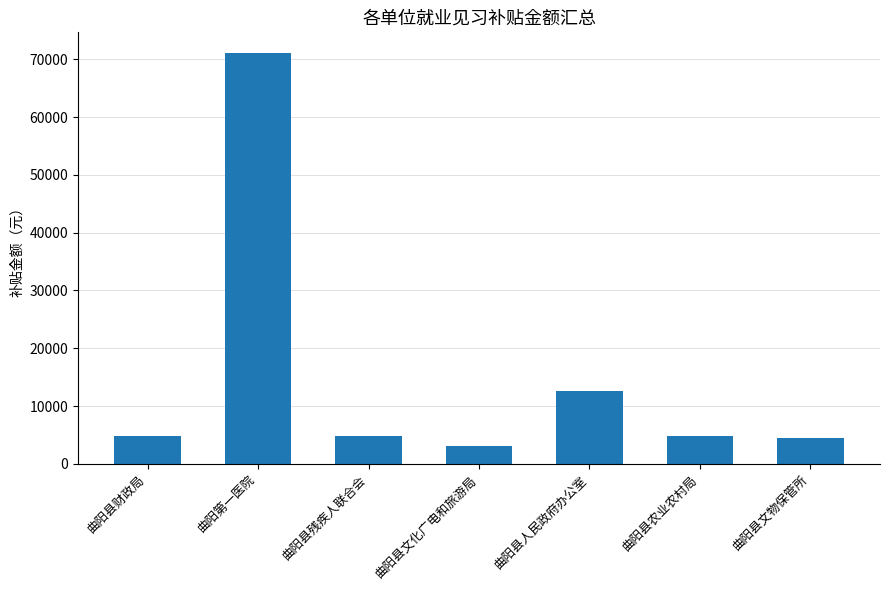

Which category has the lowest value across all series?

曲阳县文化广电和旅游局